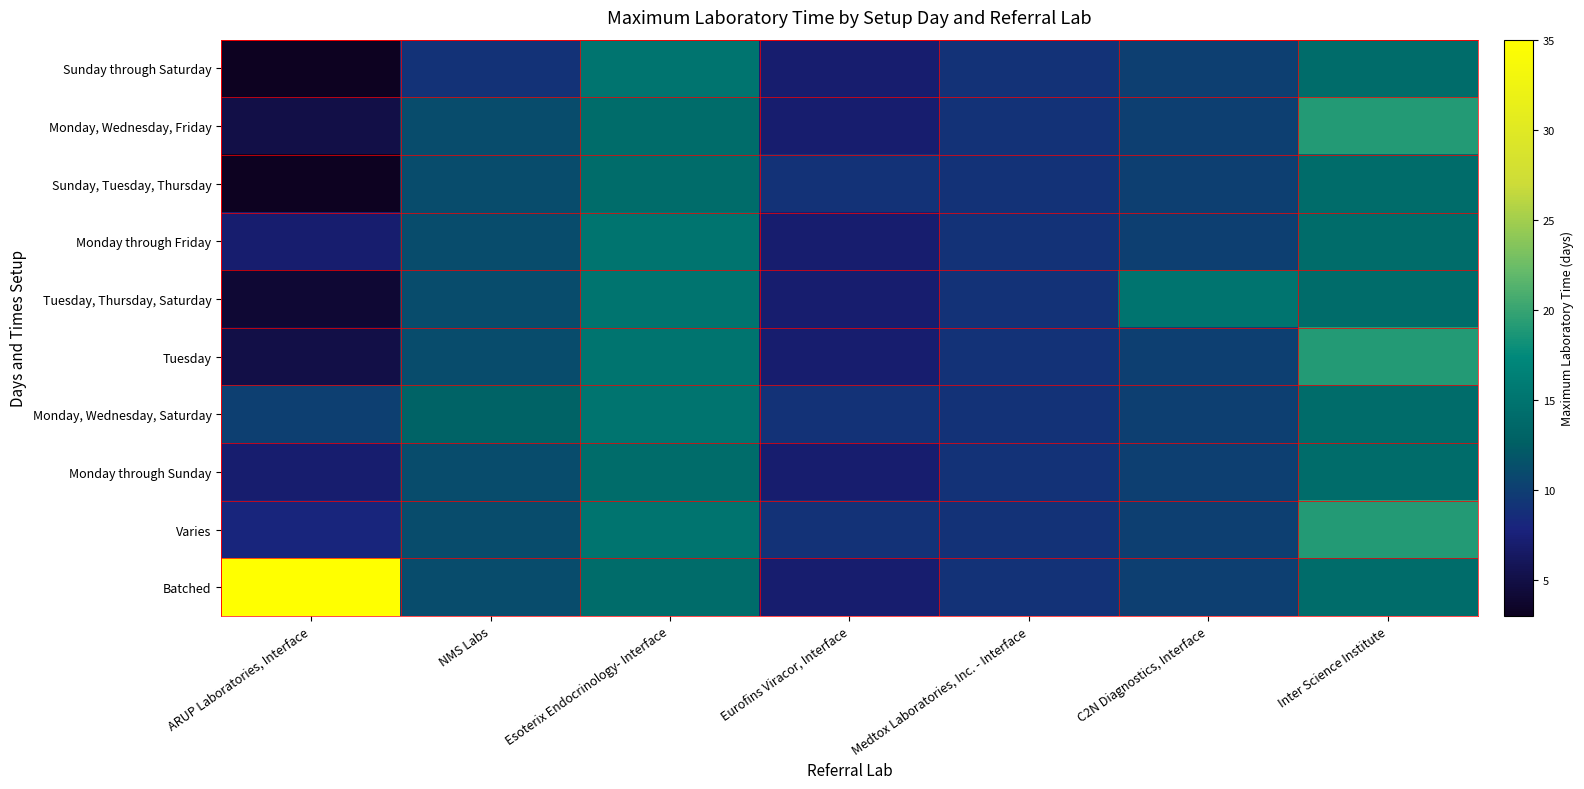

Between ARUP Laboratories, Interface and NMS Labs, which is larger?

NMS Labs